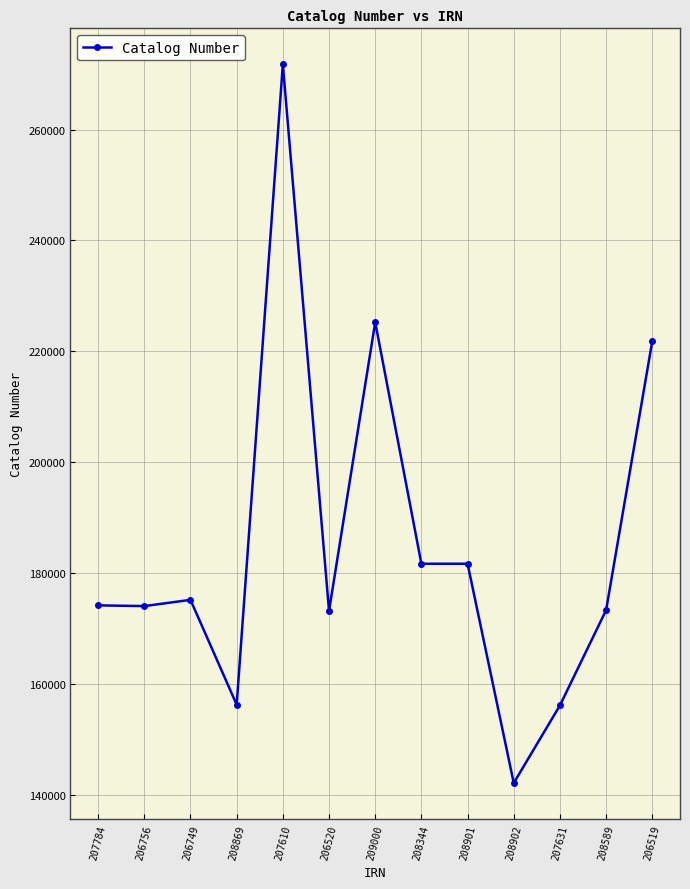

What is the difference between the second highest and minimum values?

83162